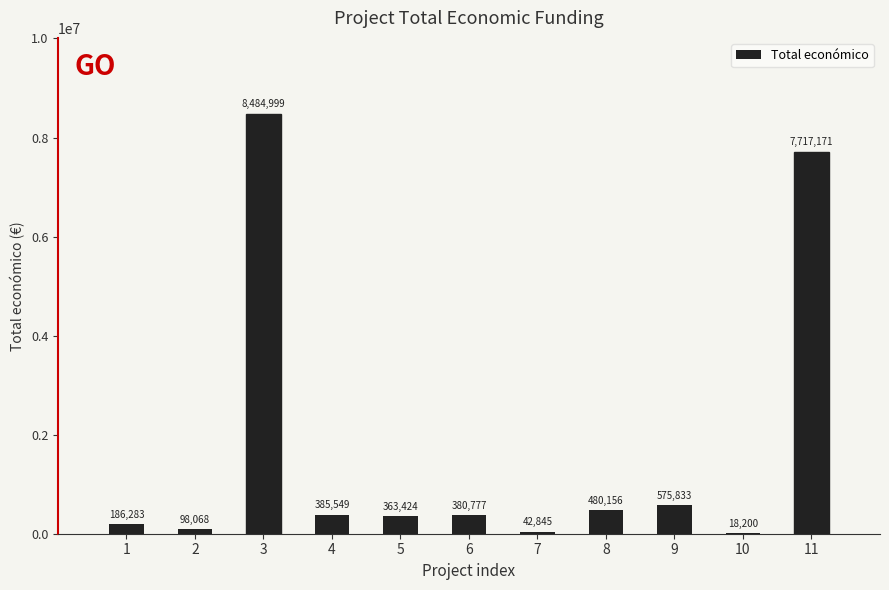

Reading left to right, list all the values displayed in this chart.

1=186283	2=98068	3=8484999	4=385549	5=363424	6=380777	7=42845	8=480156	9=575833	10=18200	11=7717171